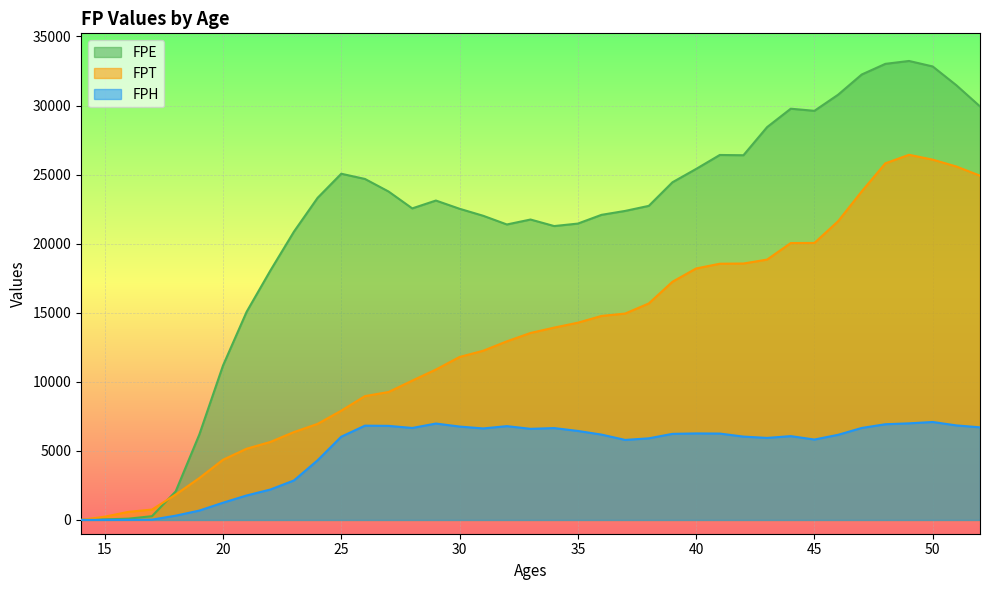

Between 42 and 14, which is larger?

42